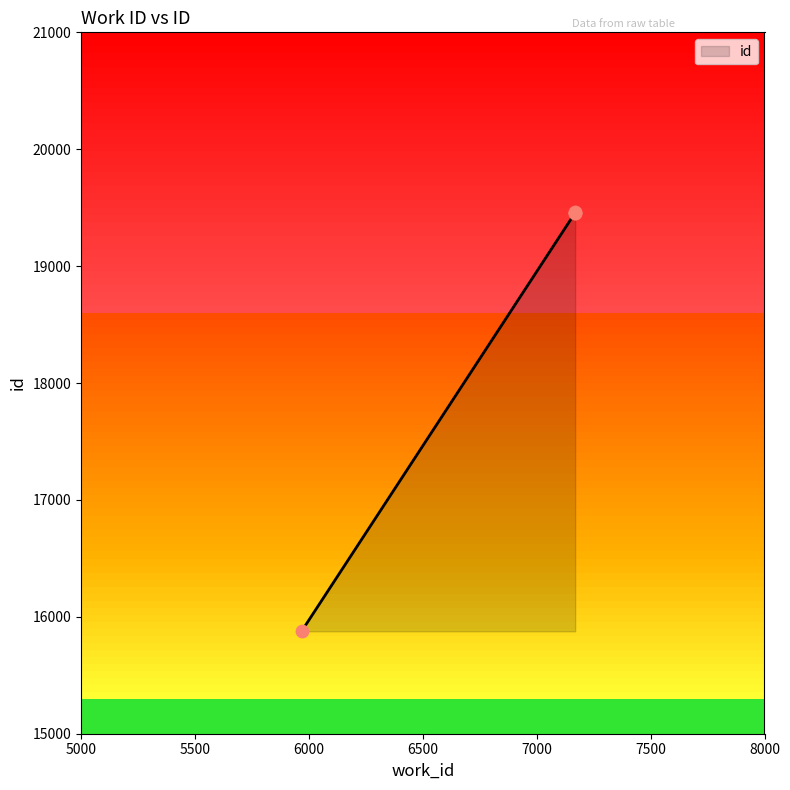

Approximately how many times larger is the value at 7169 compared to 7169?

1.0